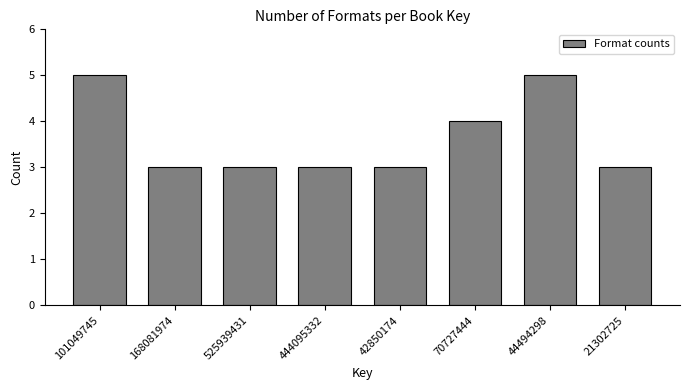

Reading left to right, list all the values displayed in this chart.

101049745=5	168081974=3	525939431=3	444095332=3	42850174=3	70727444=4	44494298=5	21302725=3